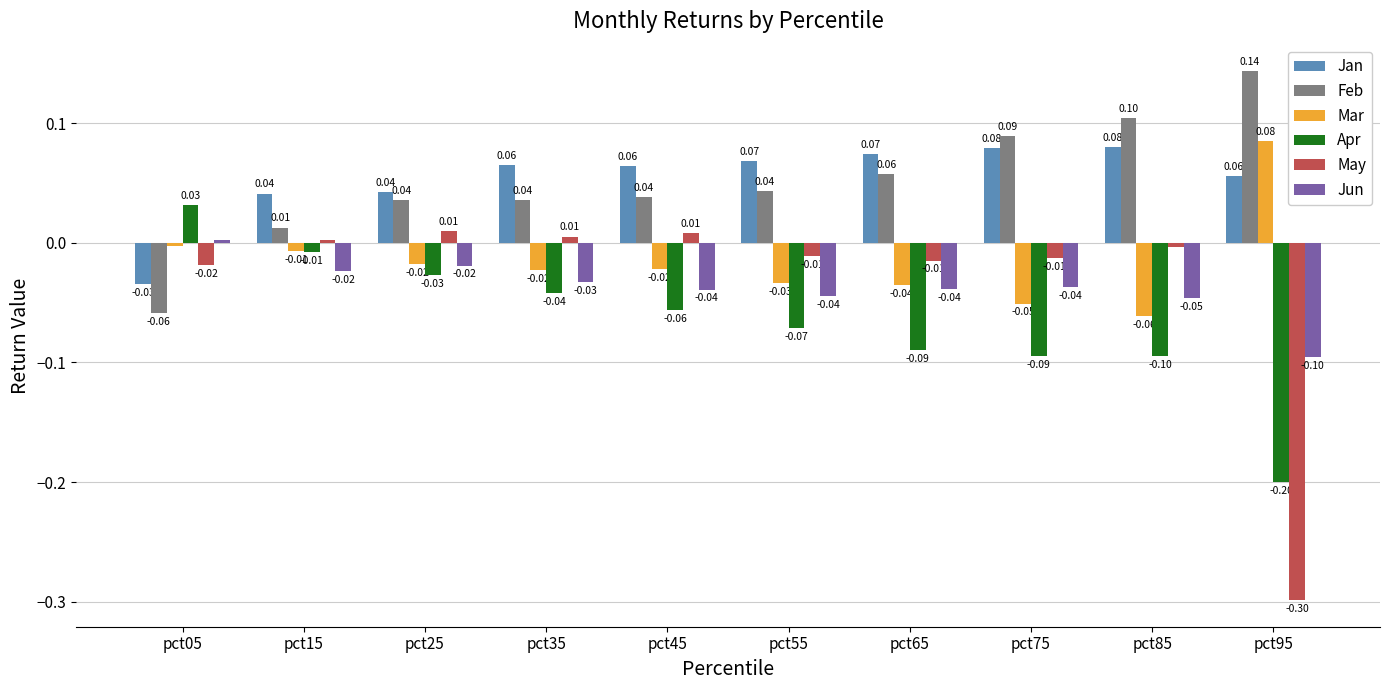

Which series has the largest range (max minus min)?

May